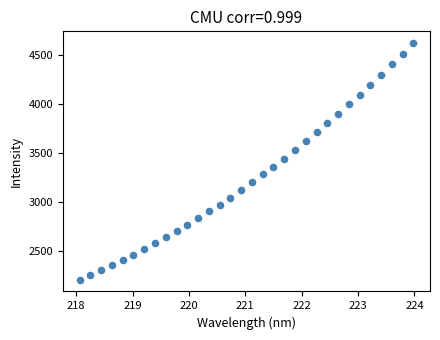

What Y value in the scatter plot is closest to 3418?

3444.7